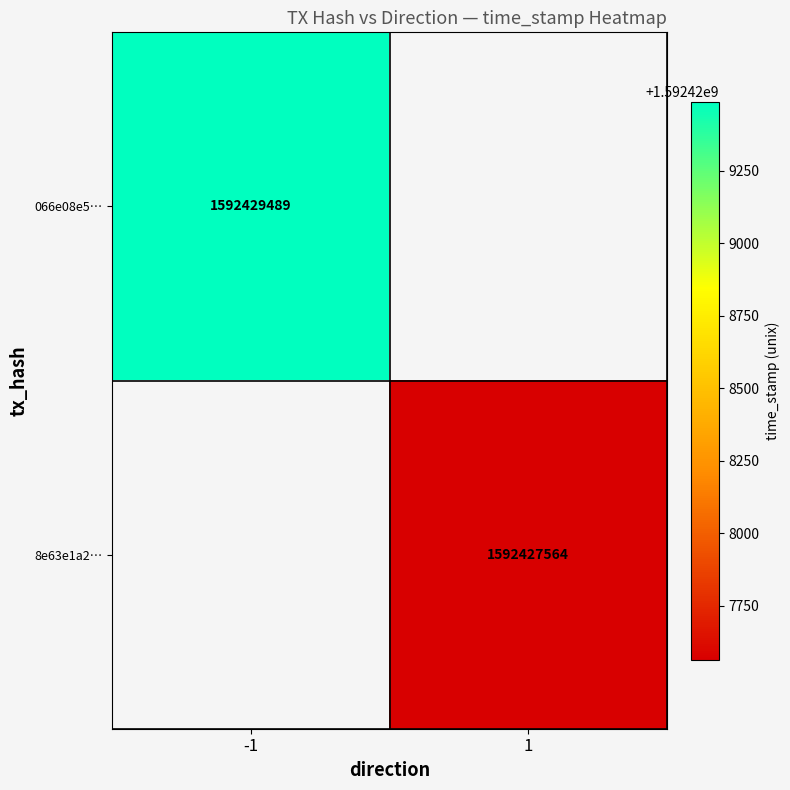

The value of 066e08e5… at -1 is 2105064094. True or false?

False